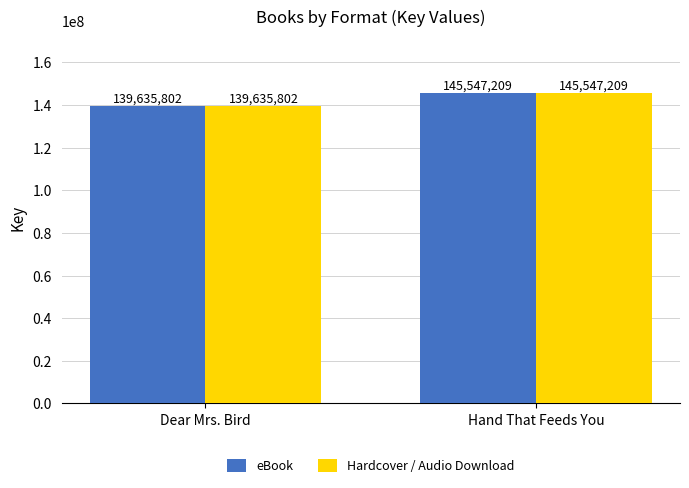

What is the smallest value displayed?

139635802